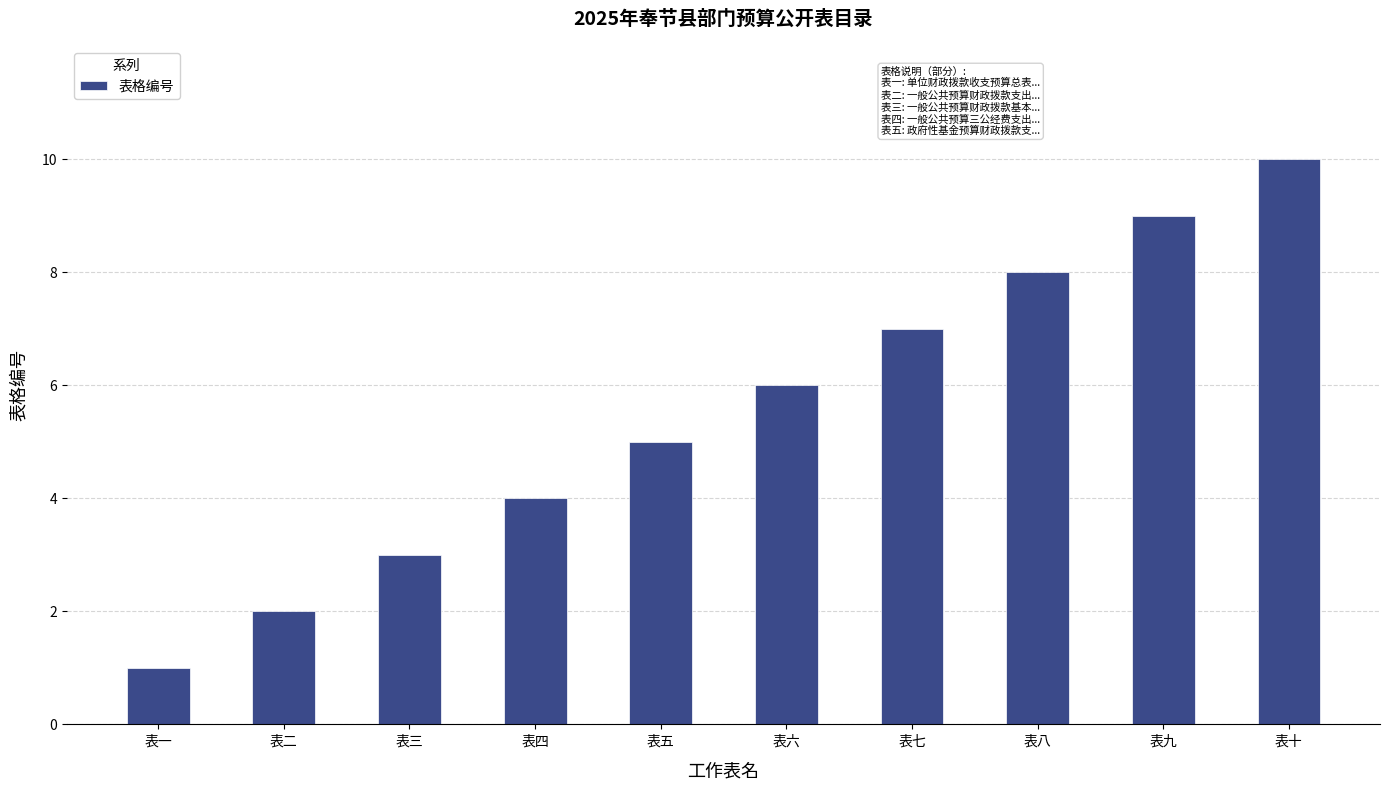

What is the approximate value at 表四?

4